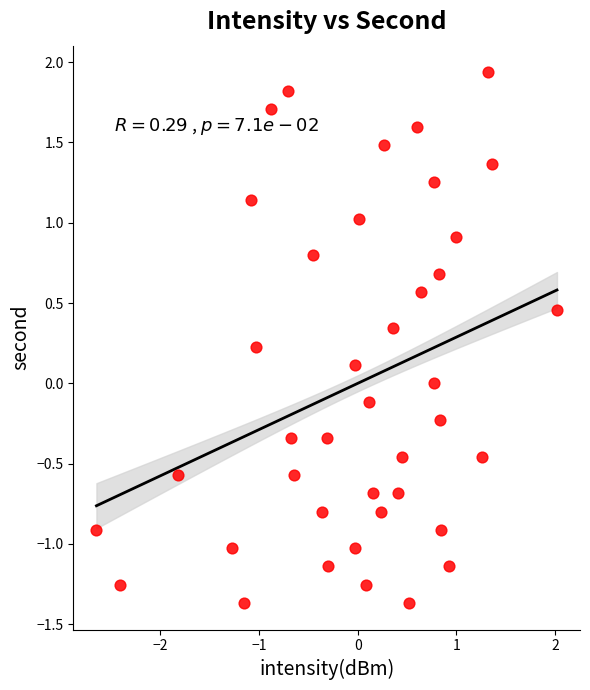

What is the range of Y values (max minus min)?

3.3